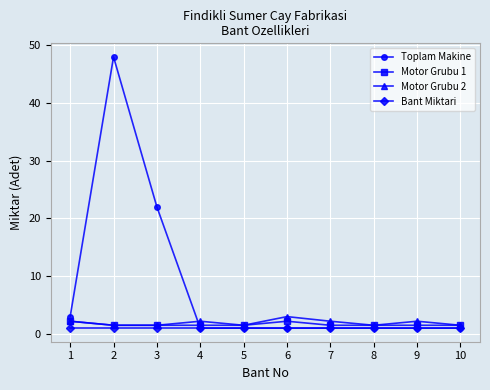

Between 1 and 2, which series saw the biggest shift?

Toplam Makine